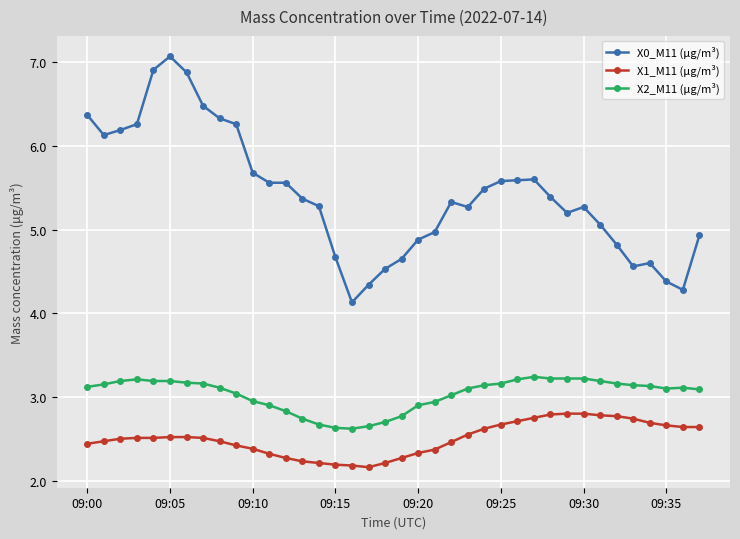

List the series in order of their peak value, lowest first.

X1_M11 (μg/m³), X2_M11 (μg/m³), X0_M11 (μg/m³)